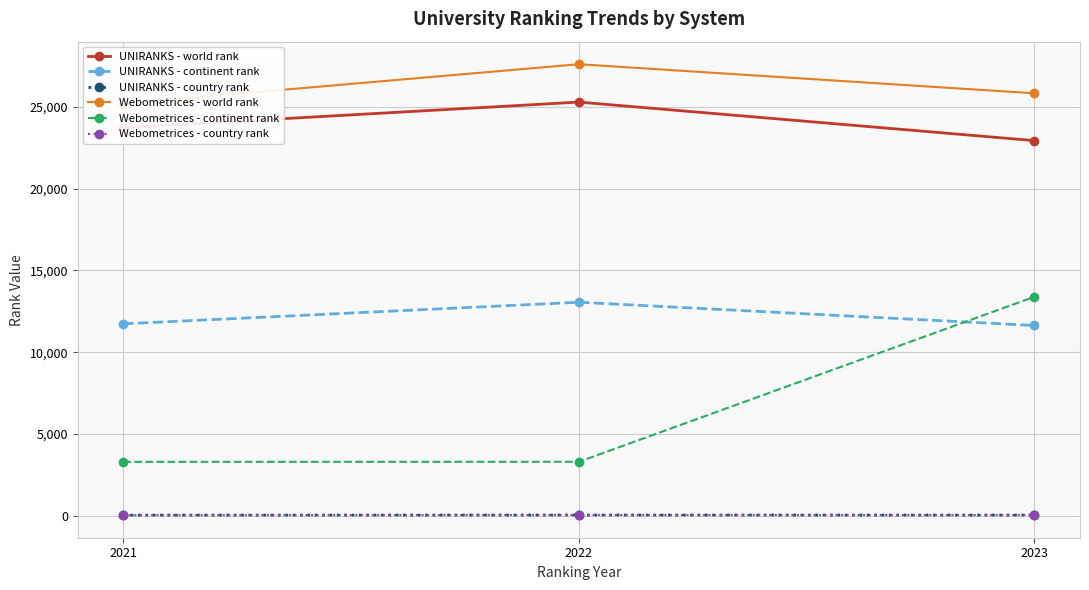

How many series are shown in this chart?

6